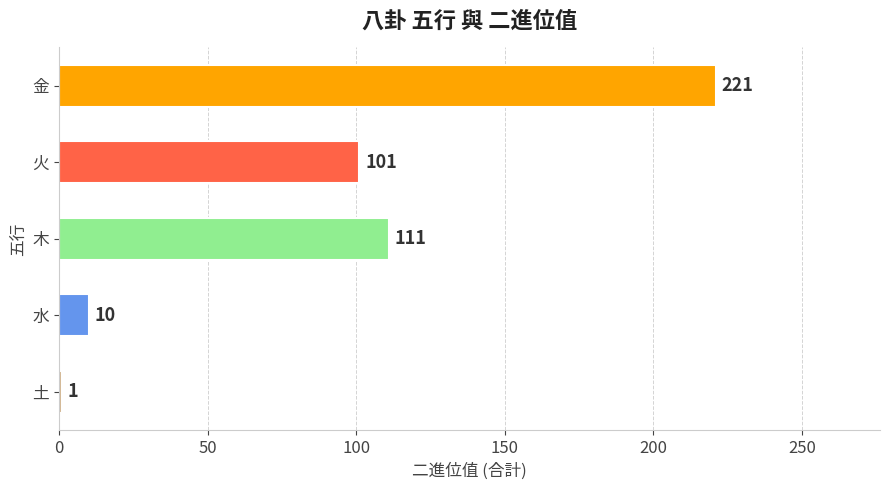

Rank the categories by value from lowest to highest.

土, 水, 火, 木, 金